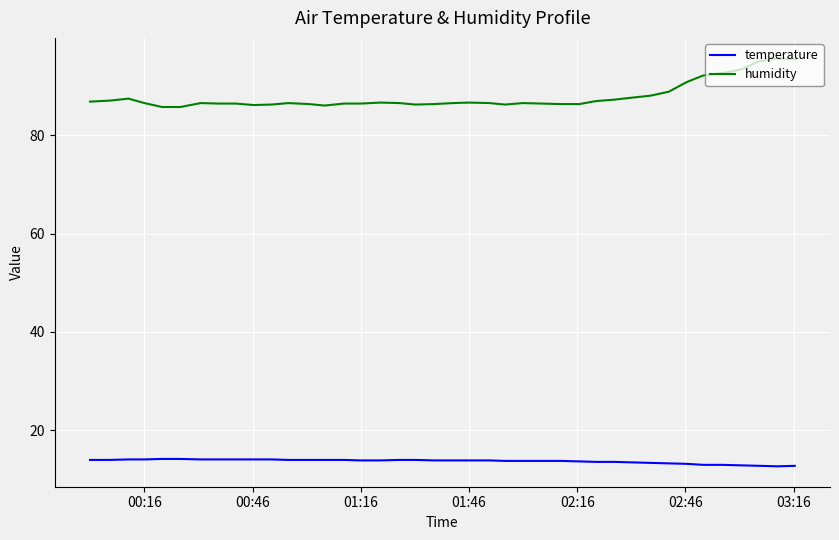

What is the lowest value of the humidity series?

85.7